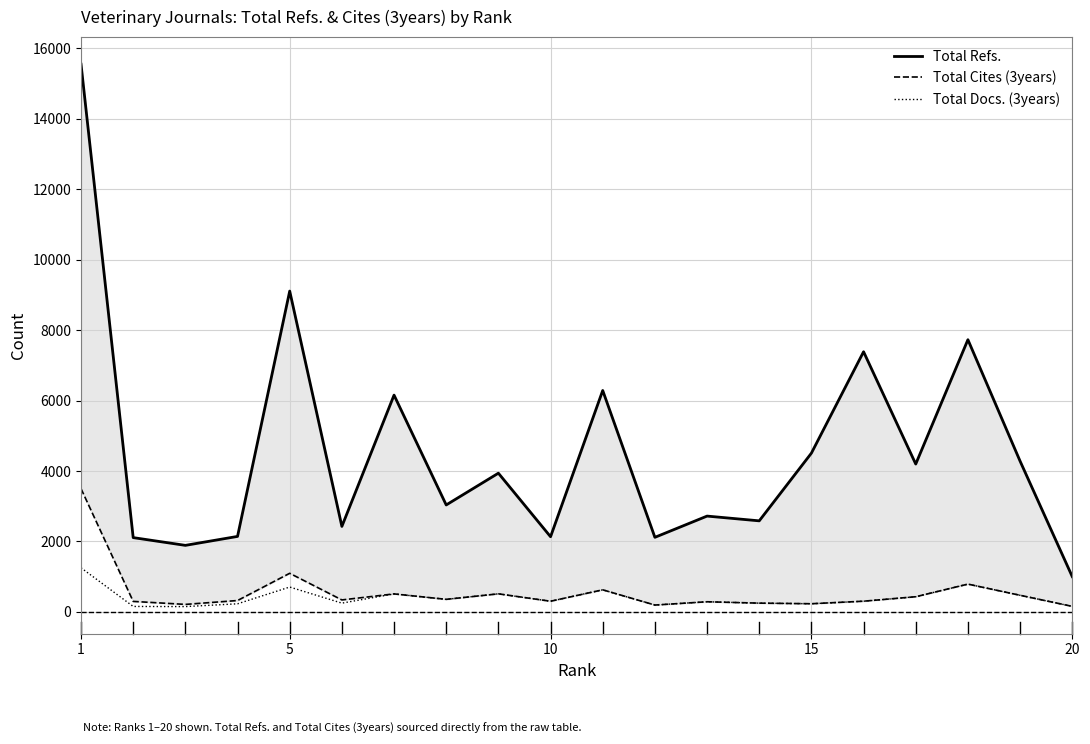

At which label does Total Cites (3years) first exceed 341?

1